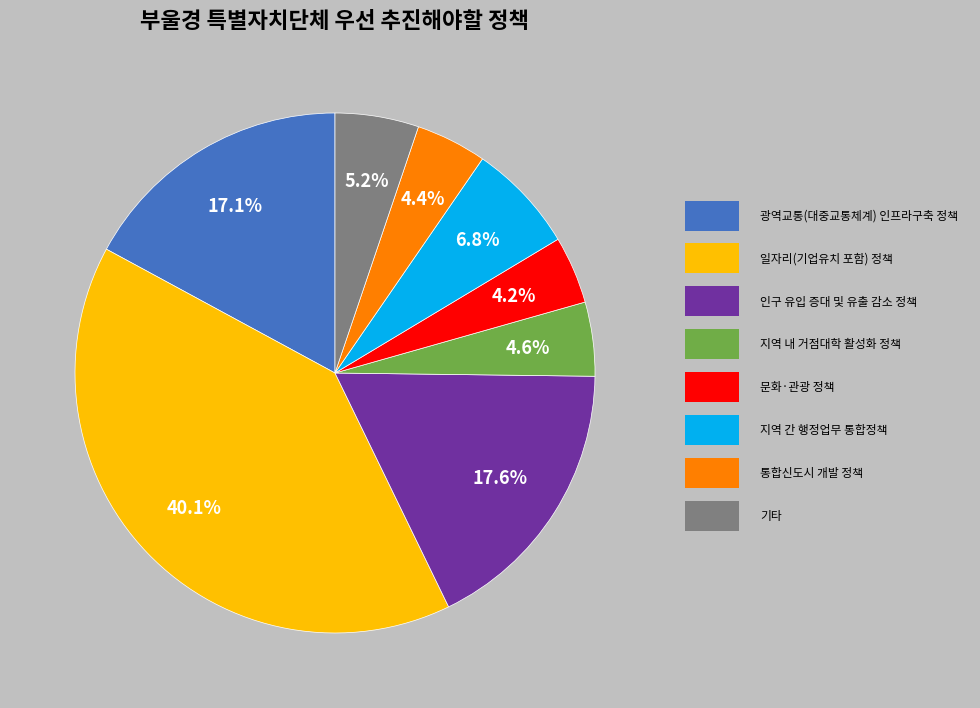

How many segments does this pie chart have?

8